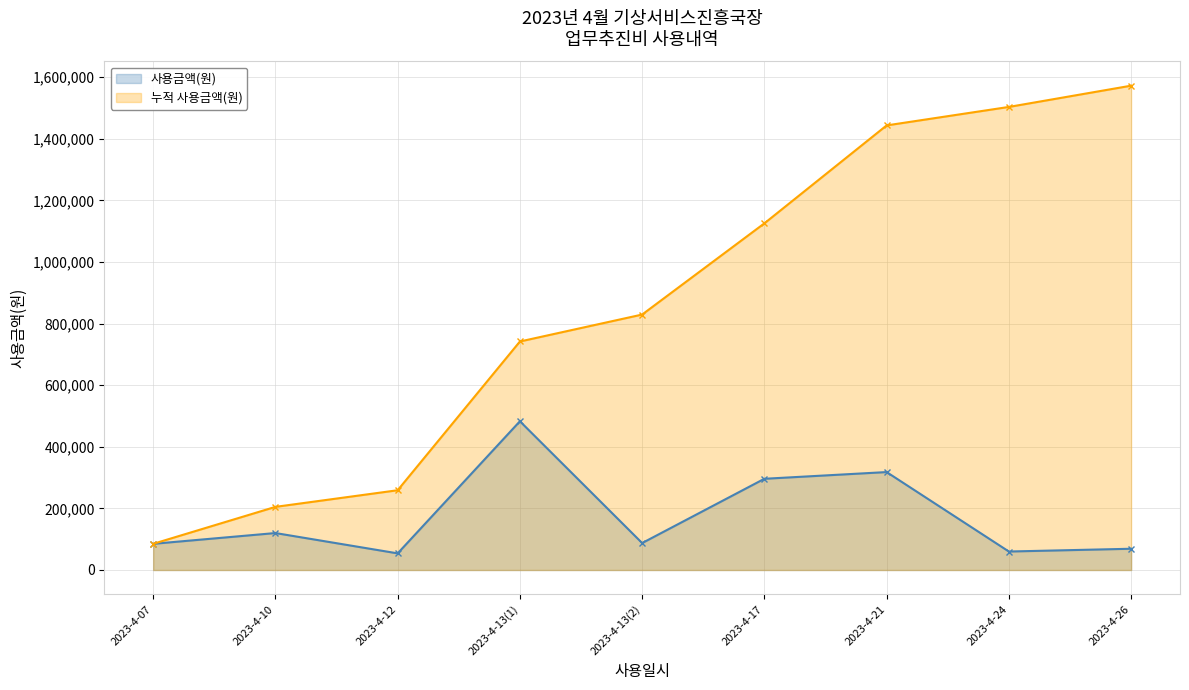

What is the value of the 사용금액(원) point at the 5th from the left?

87500